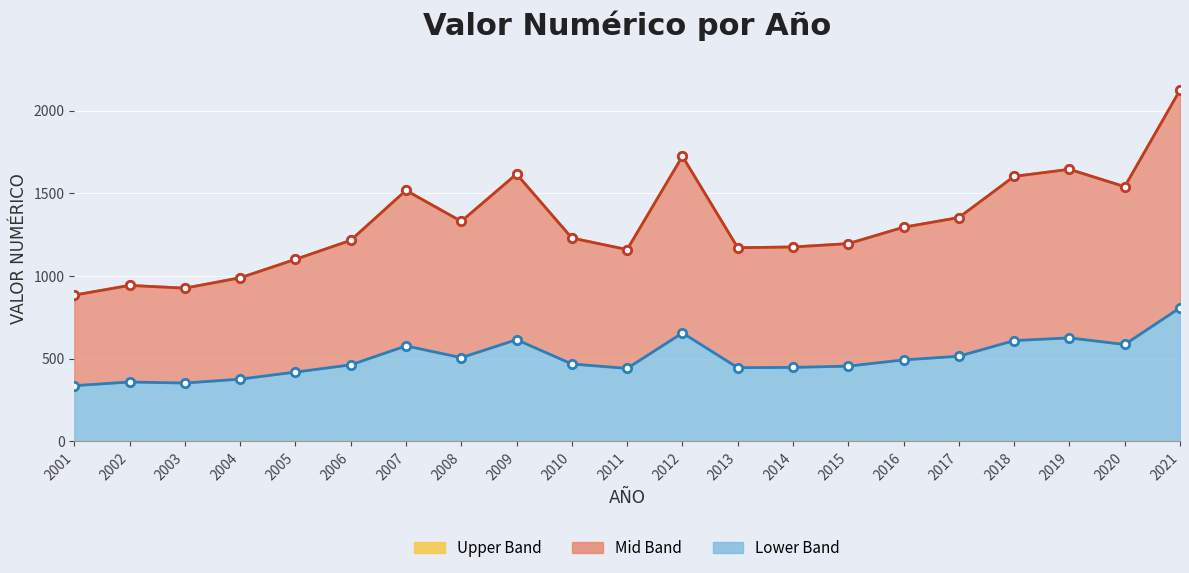

What is the sum of all values?

27724.8